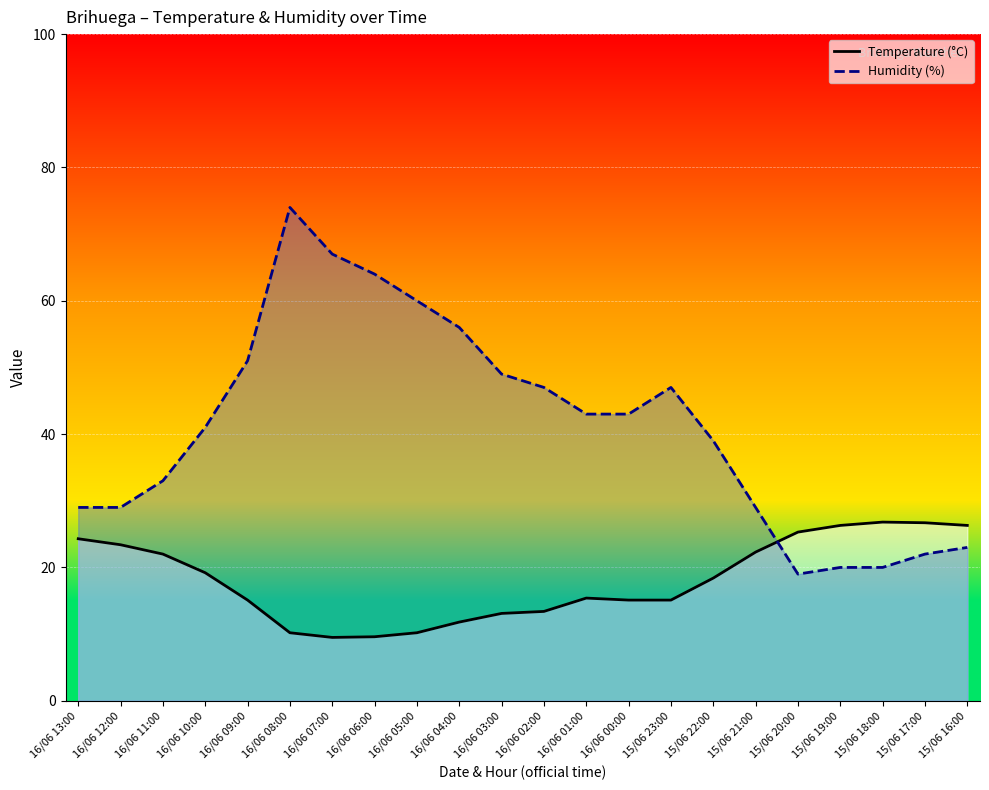

How many interior local valleys does the Humidity (%) series have?

1